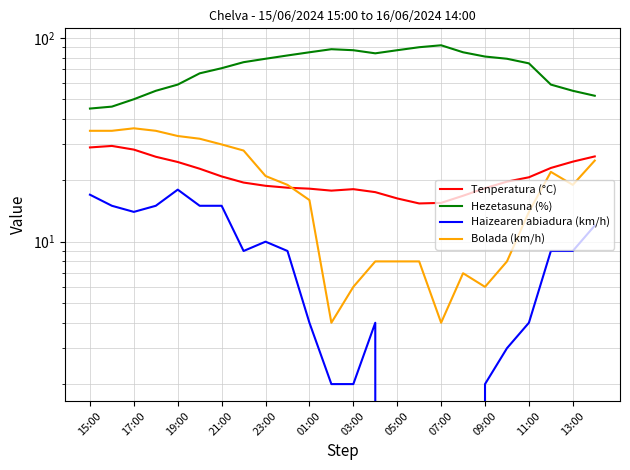

What is the minimum value for Tenperatura (°C)?

15.4